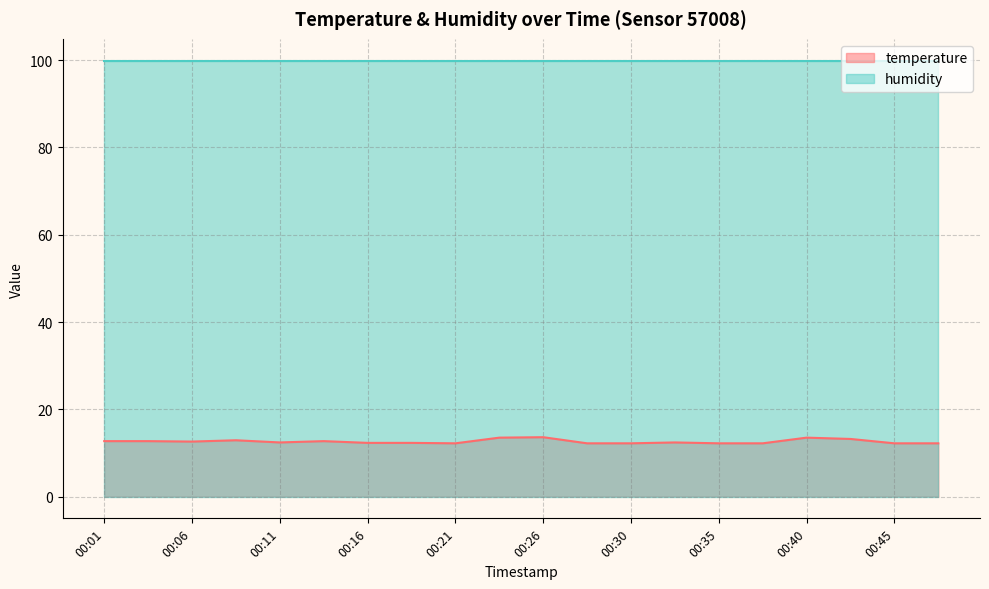

What is the approximate value at 00:38?

12.2